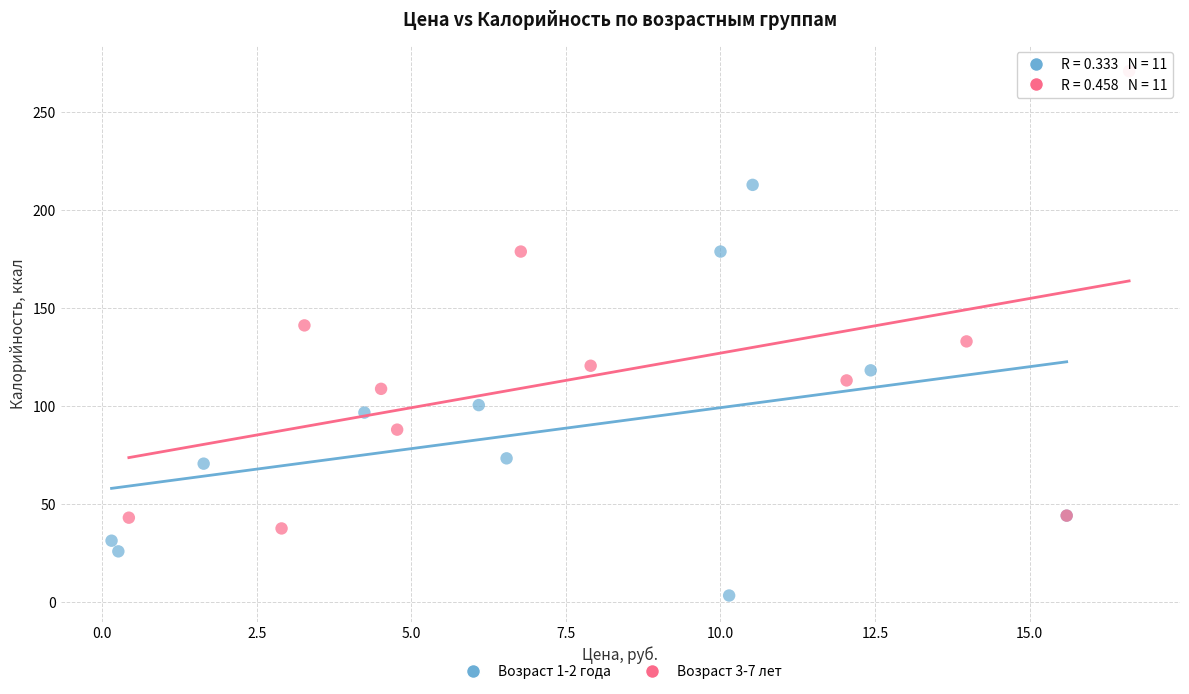

Which series contains the highest Y value?

Возраст 3-7 лет